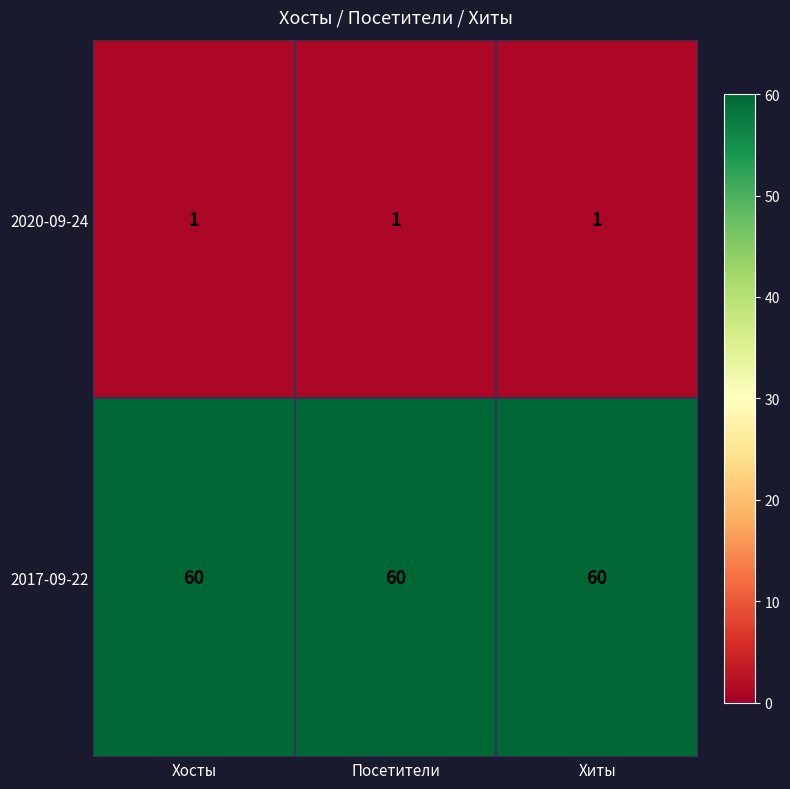

List the series in order of their overall mean, highest first.

2017-09-22, 2020-09-24